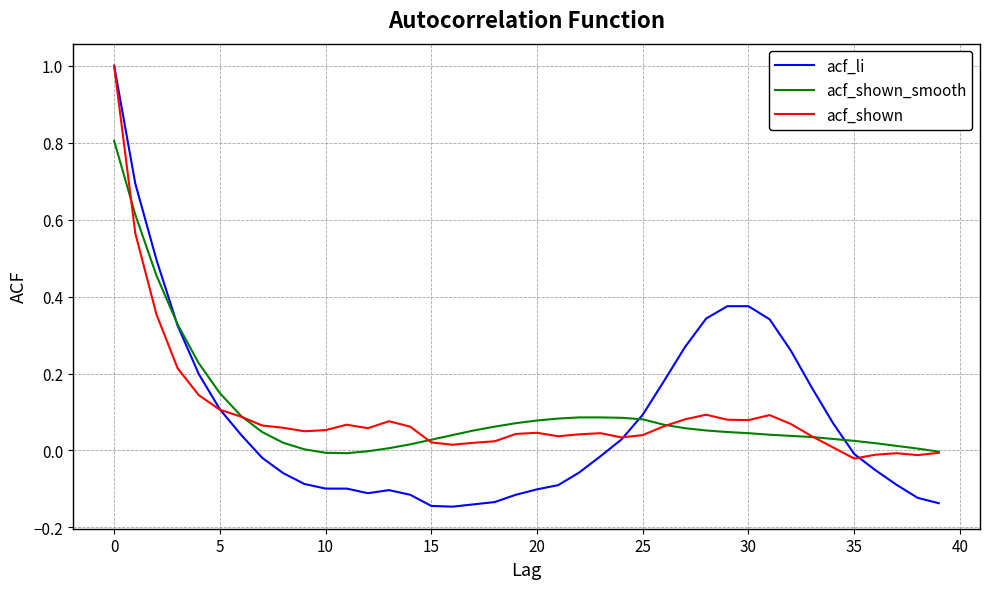

What is the greatest value displayed?

1.0